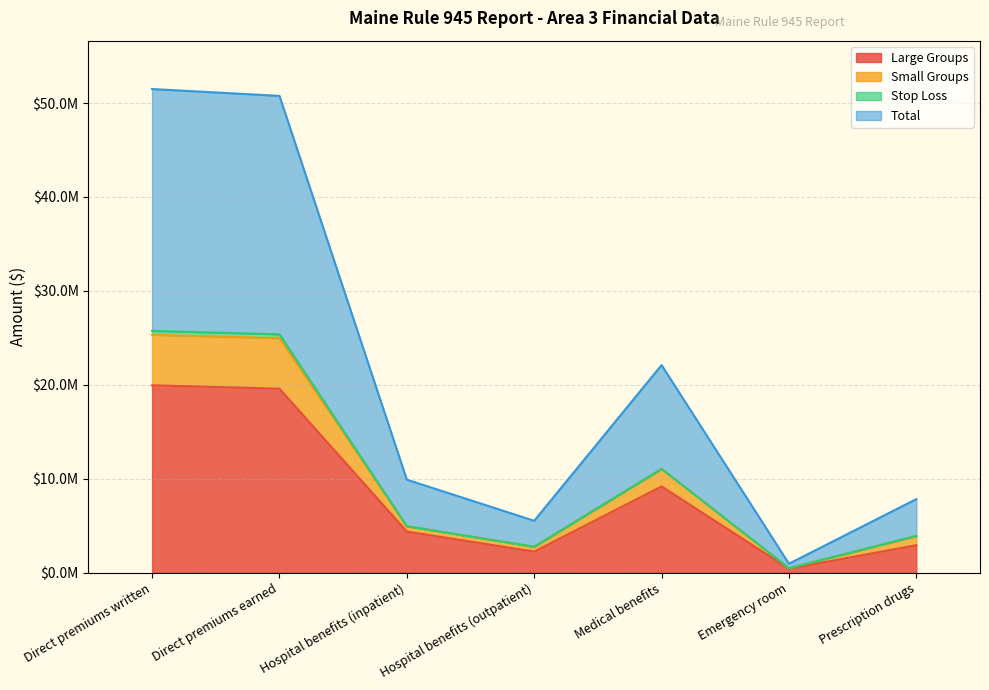

At which label does Total reach its peak?

Direct premiums written